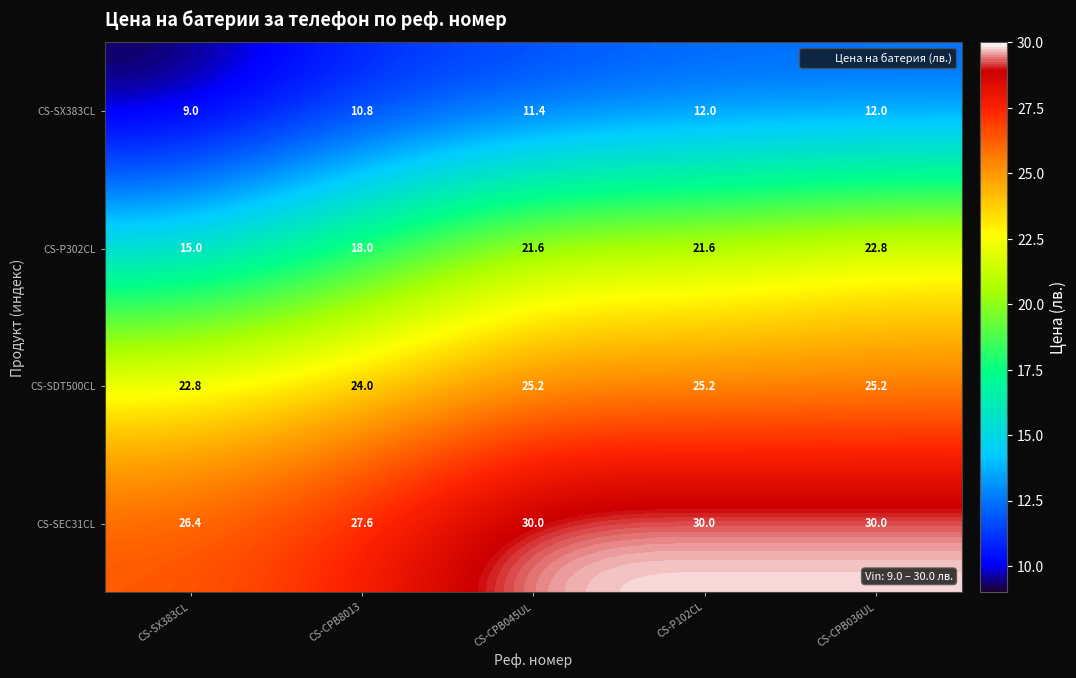

Which series has the largest total across all categories?

CS-SEC31CL